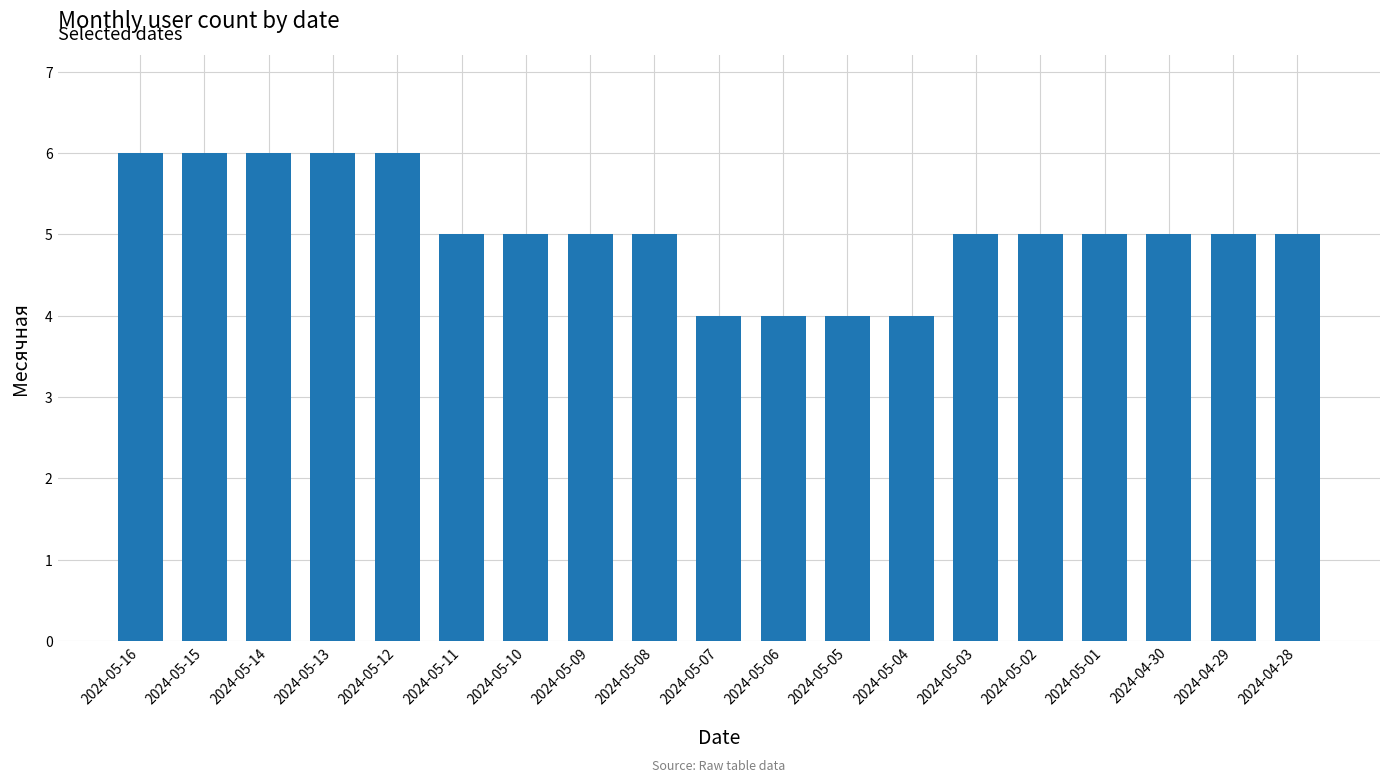

What is the approximate value at 2024-05-09?

5